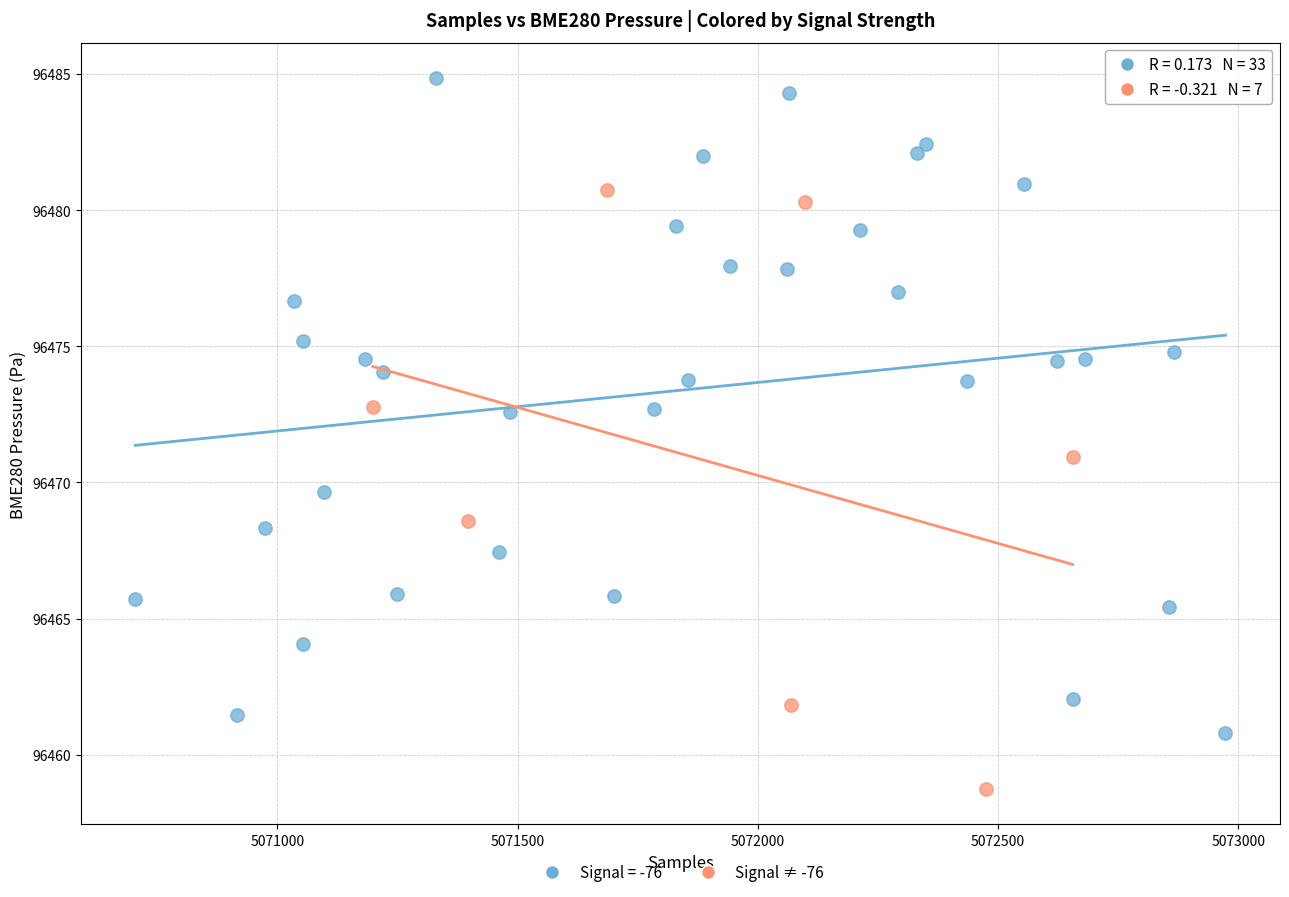

Which series has the largest Y range (max minus min)?

Signal = -76